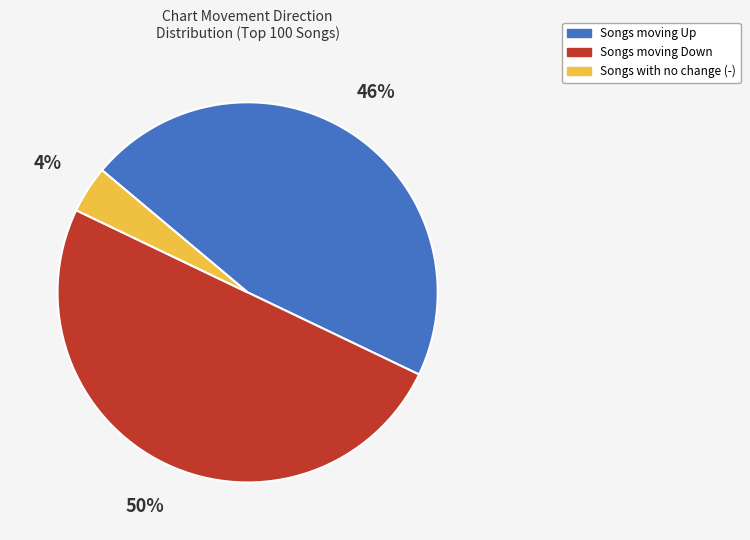

To the nearest percent, what is the average slice percentage?

33%